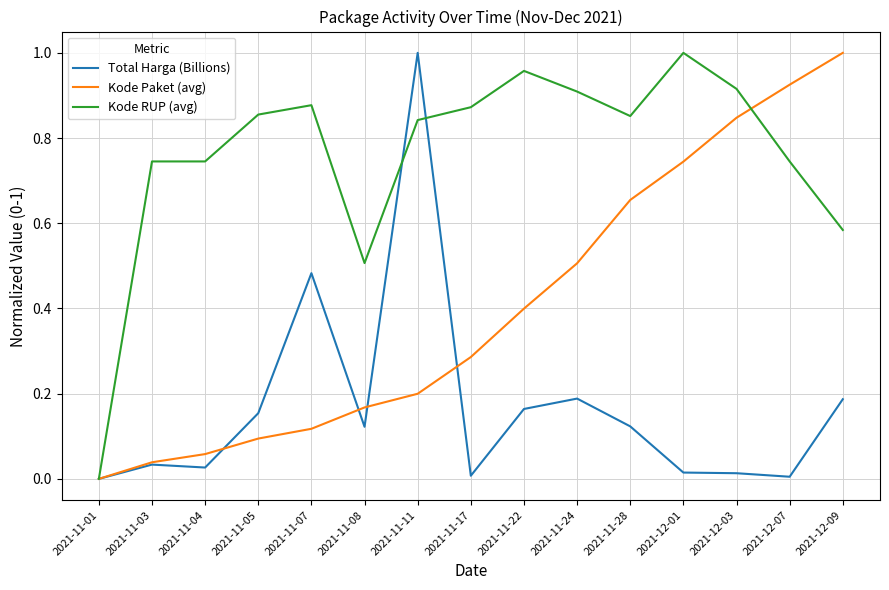

Which series has the largest total across all categories?

Kode RUP (avg)